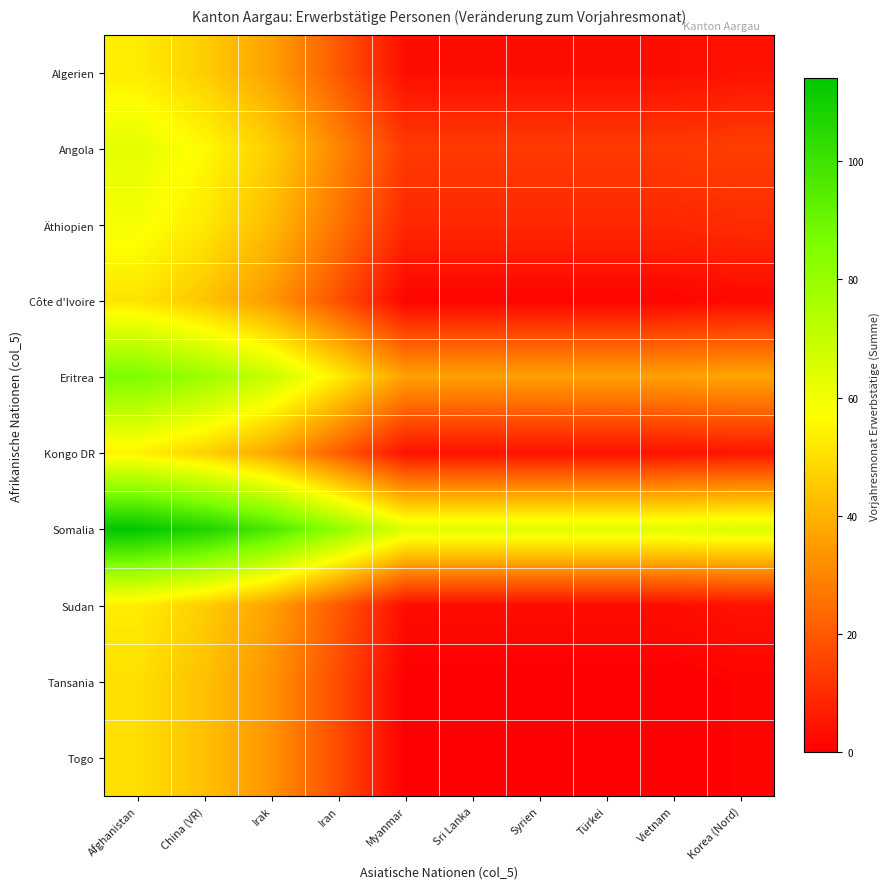

Which category has the lowest value across all series?

Myanmar